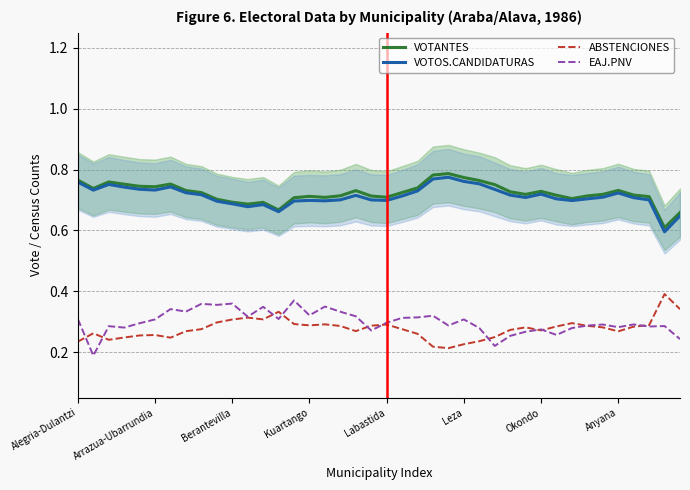

True or false: EAJ.PNV and VOTOS.CANDIDATURAS intersect in this chart.

False